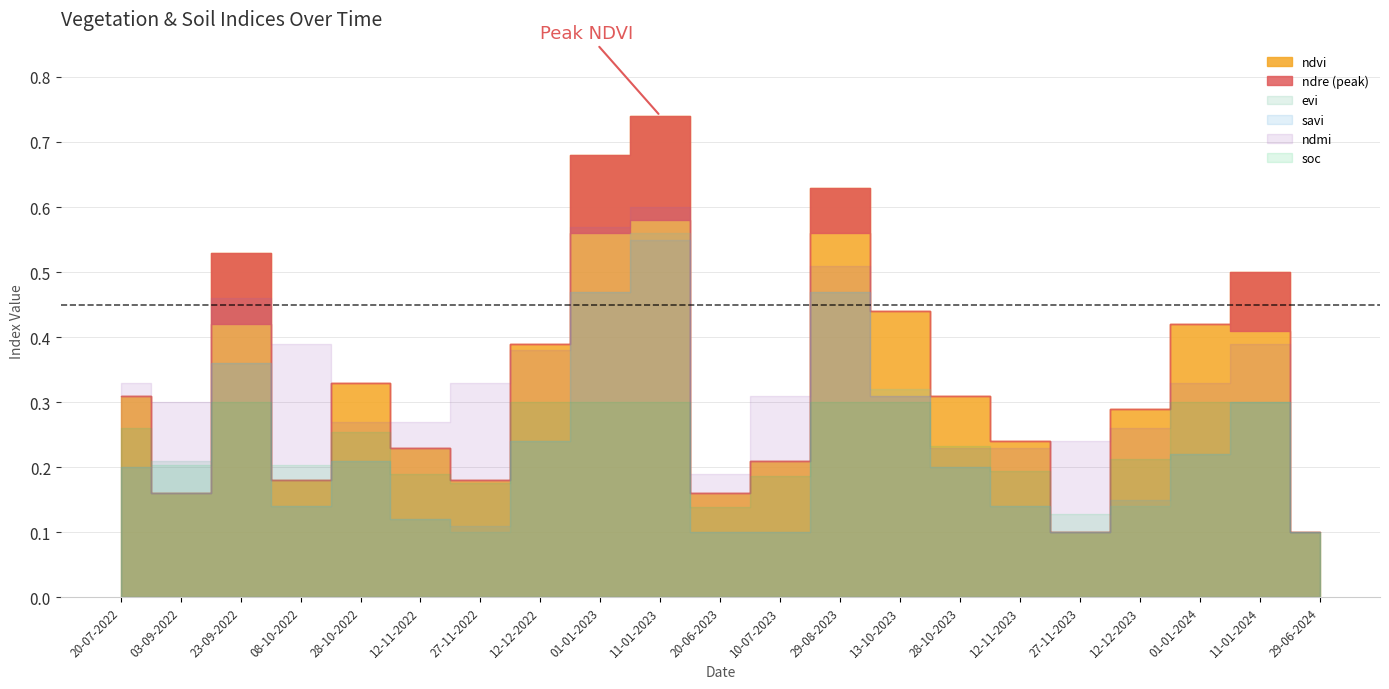

Is it true that savi equals 0.2 at 03-09-2022?

True